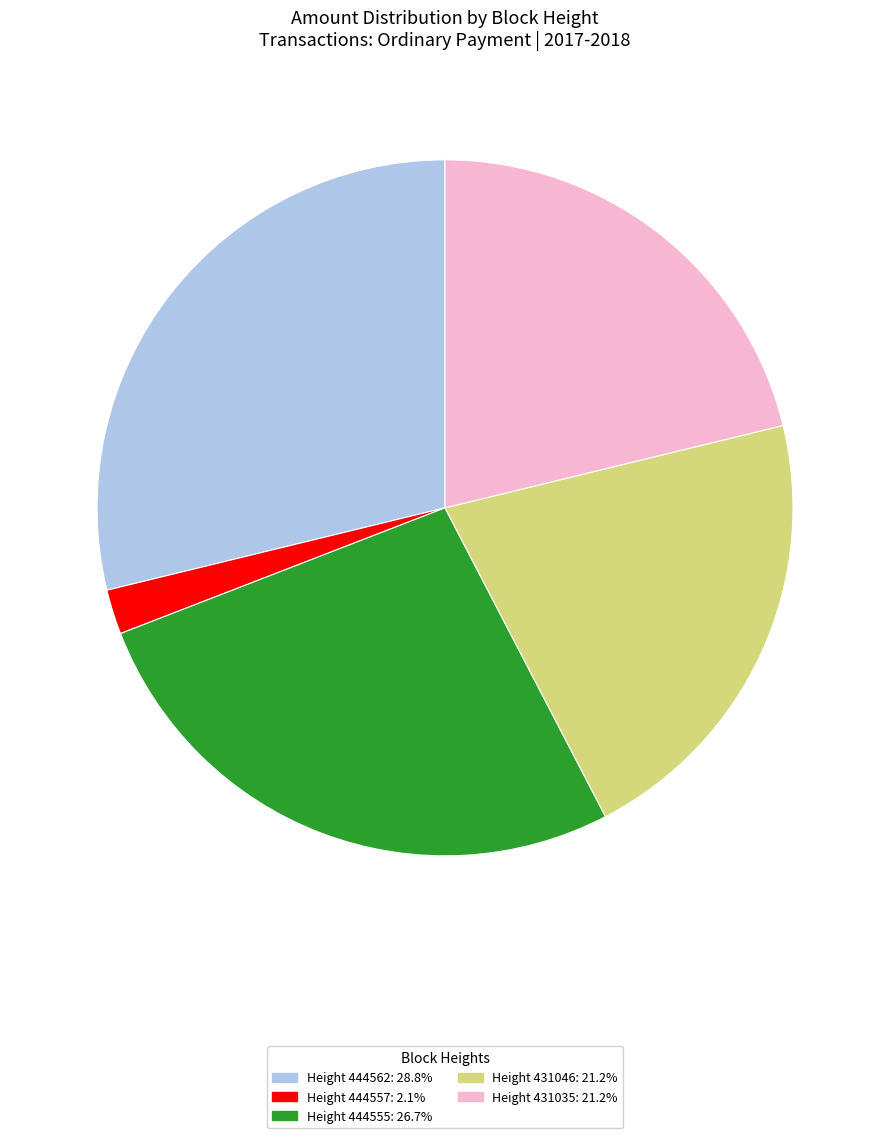

Is there any slice that represents more than half of the pie?

No